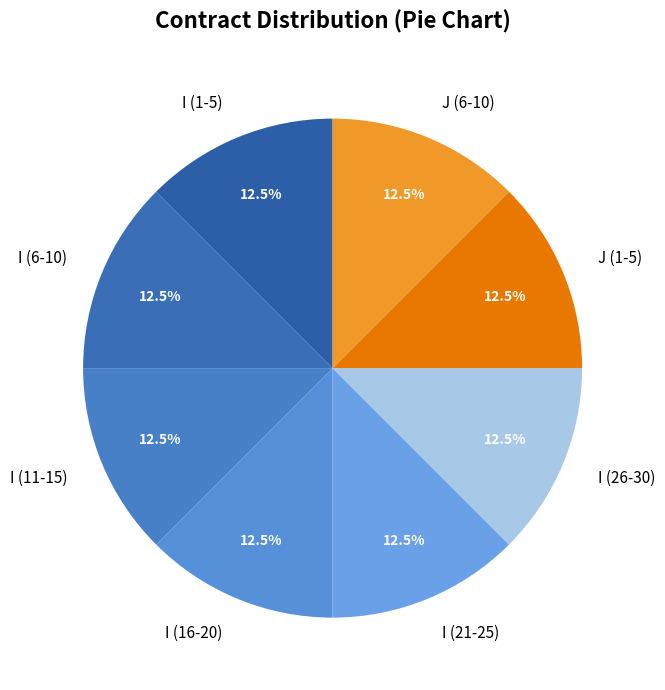

What percentage do I (16-20) and I (21-25) together represent?

25.0%